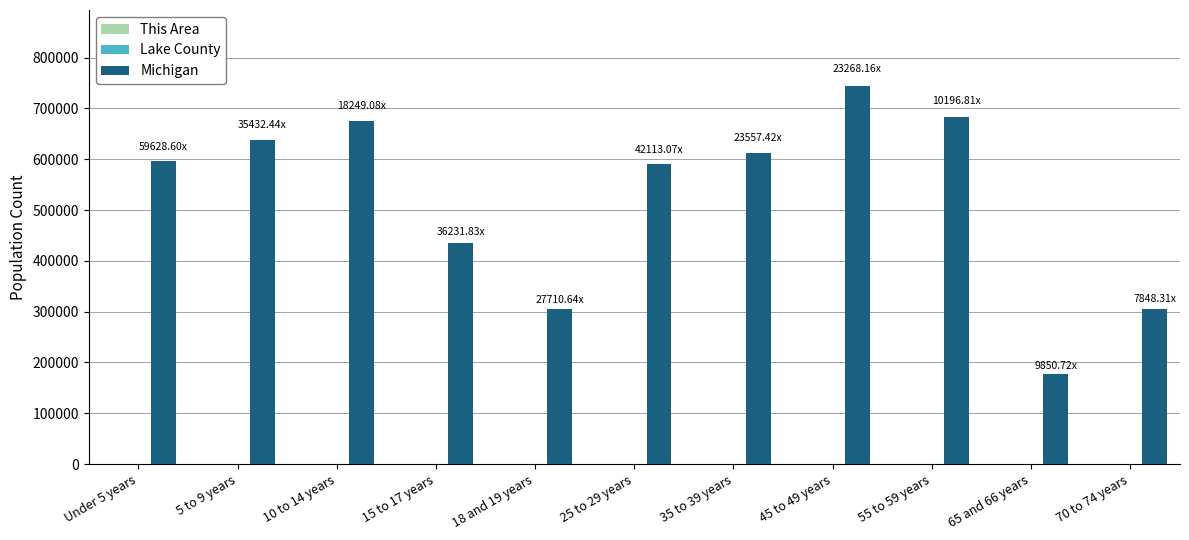

What is the sum of all Michigan values?

5762125